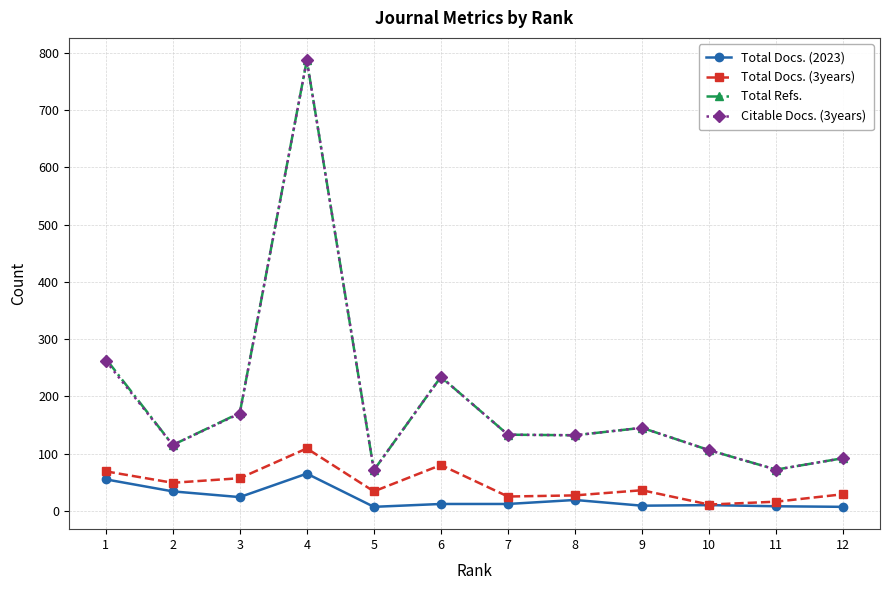

Between 1 and 7, which series saw the biggest shift?

Total Refs.